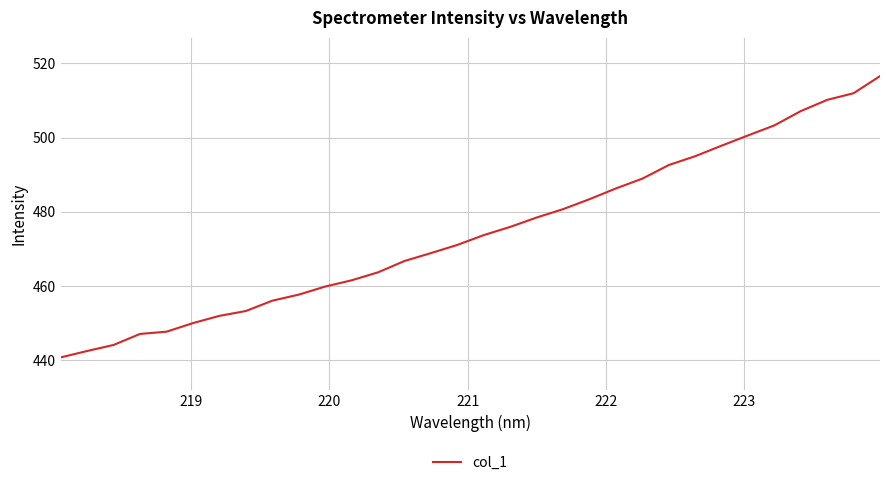

What is the greatest value displayed?

516.6